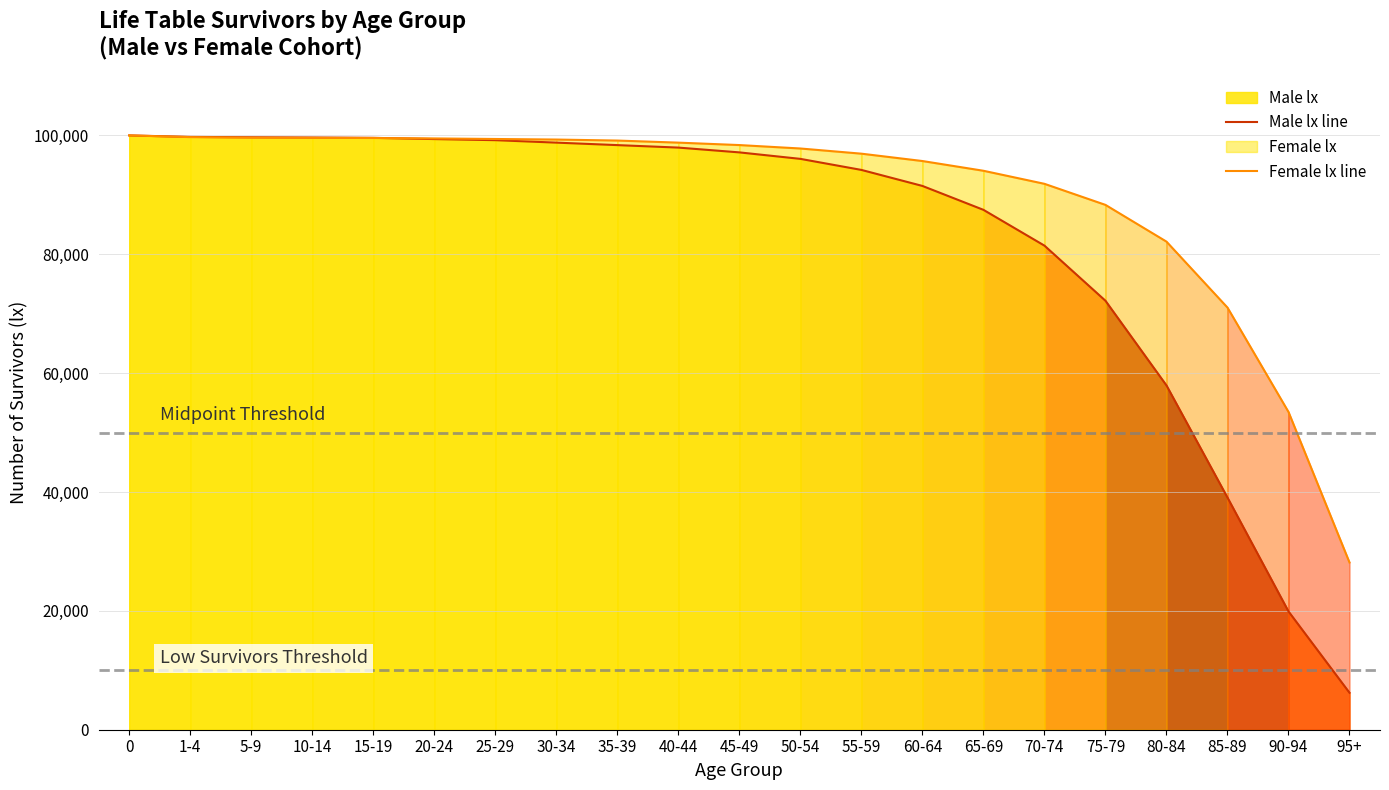

Rank the series at 45-49 from lowest to highest value.

Male lx line, Female lx line